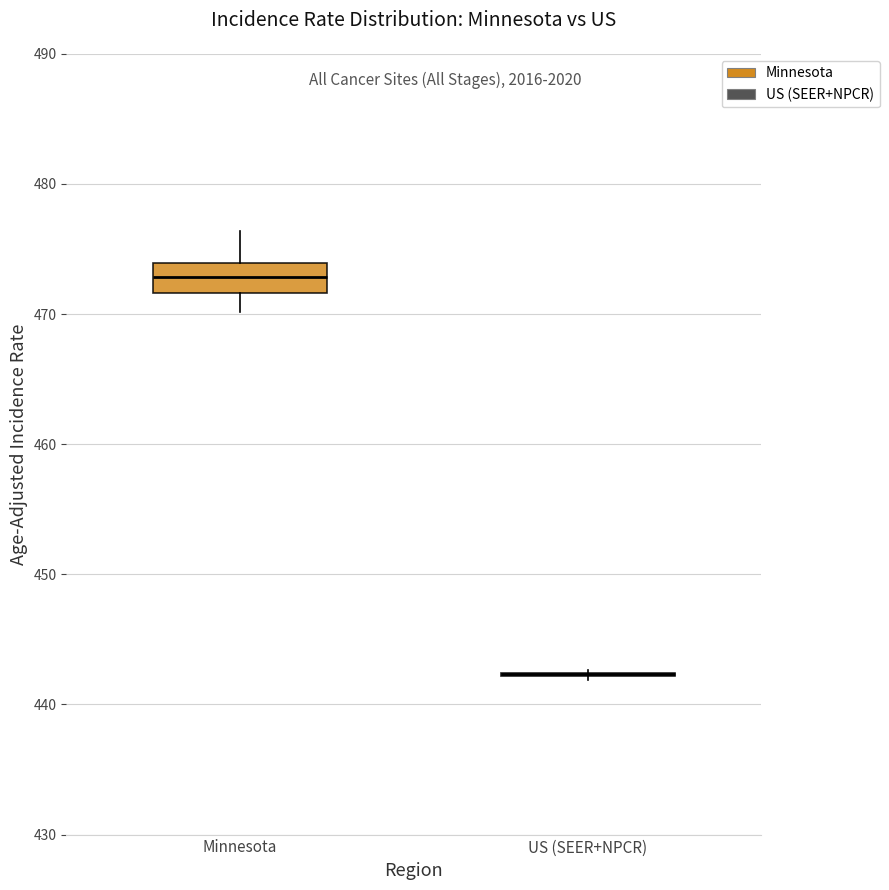

Reading left to right, transcribe this box plot: for each box, give where its median line is, the range the box spans, and where its two whiskers end, as read against the y-axis. The values are not printed on the chart, so give them approximately, as read against the axis.

Minnesota: median 473, box 472 to 474, whiskers 470 to 476
US (SEER+NPCR): box collapsed to a line at 442, whiskers 442 to 443